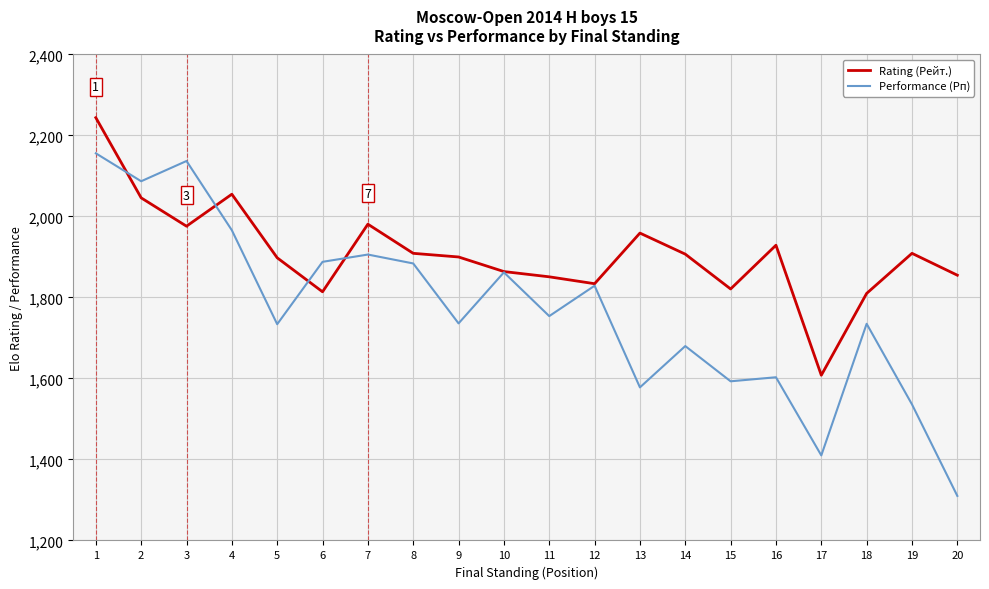

What is the difference between the maximum and minimum values in the Performance (Рп) series?

846